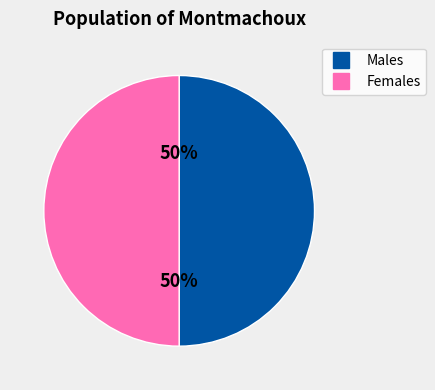

To the nearest percent, what is the difference between the largest and smallest slice percentages?

0%